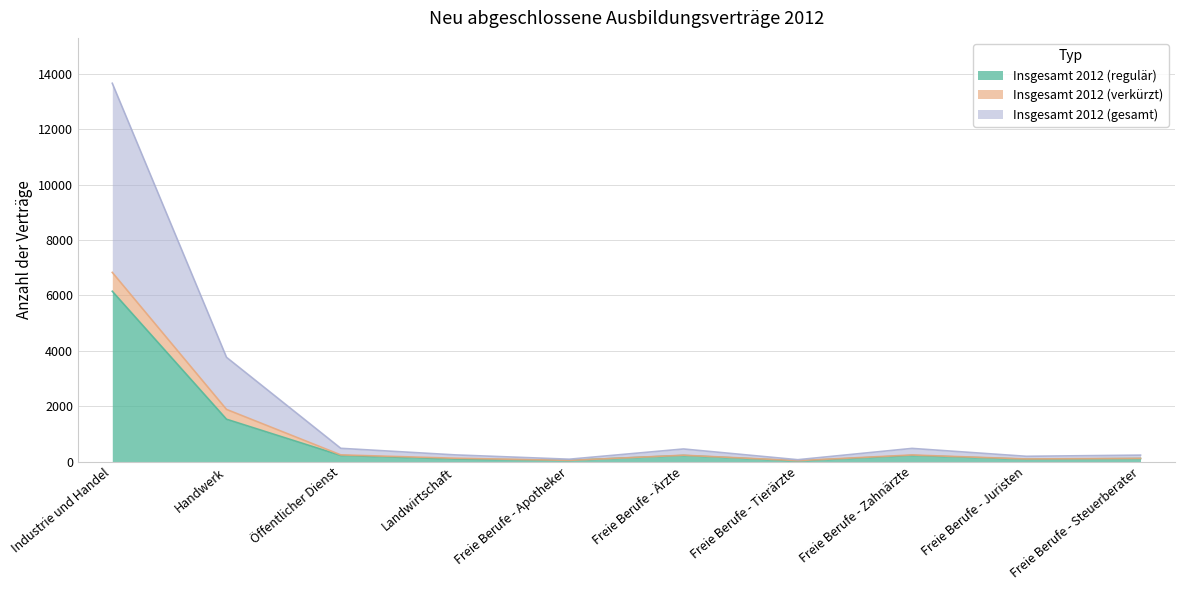

What is the highest value of the Insgesamt 2012 (regulär) series?

6147